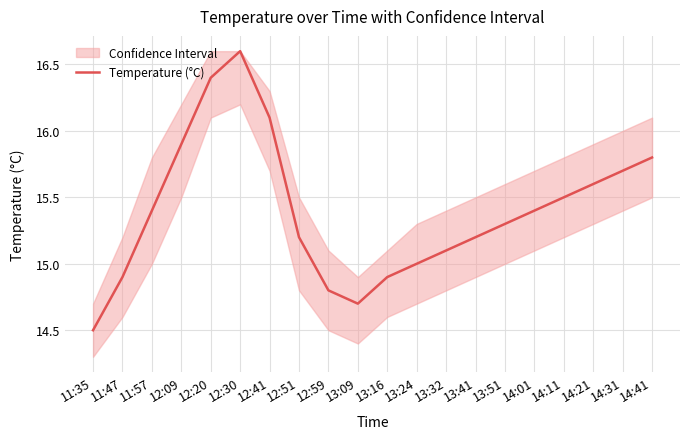

What is the sum of all values?

308.0